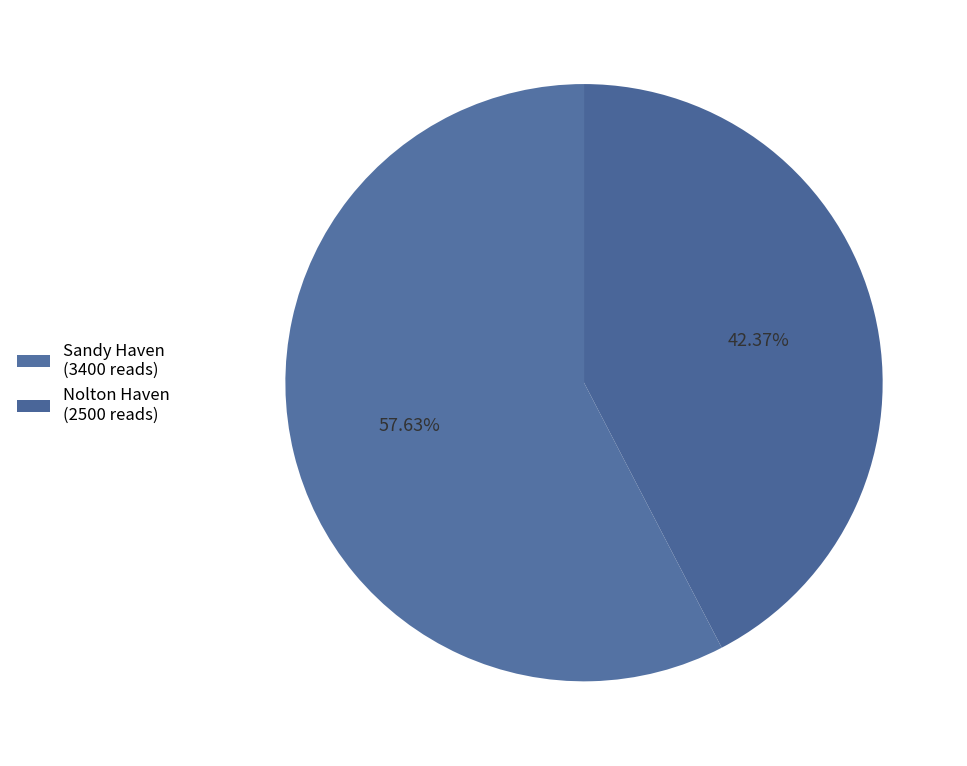

Is it true that Nolton Haven is 57% of the pie?

False